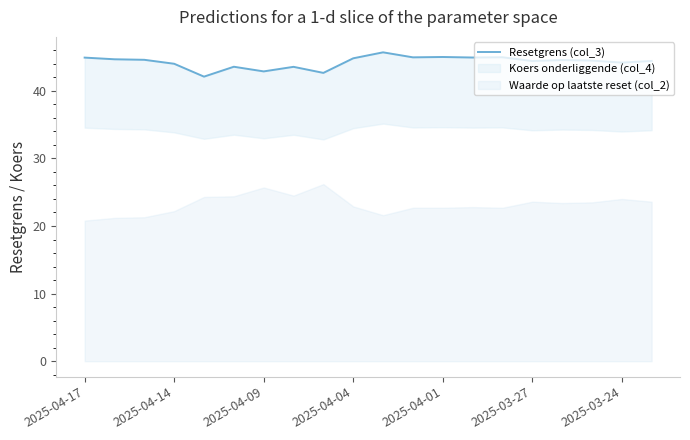

What is the ratio of the value at 10 to the value at 8?

1.1